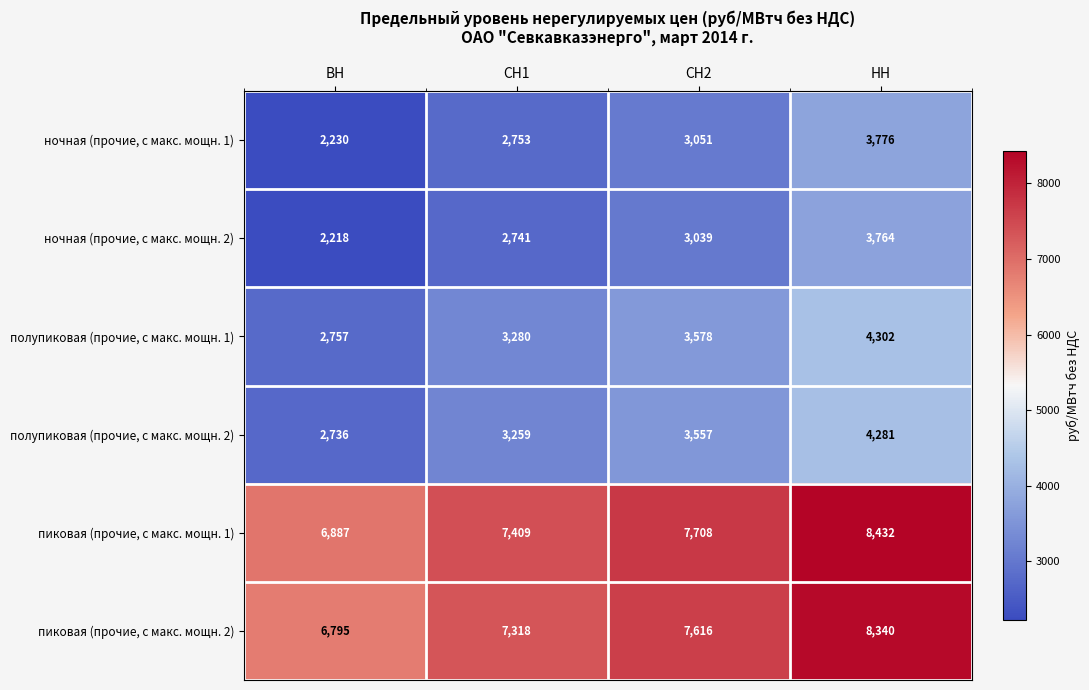

At how many categories does at least one series exceed 5360?

4